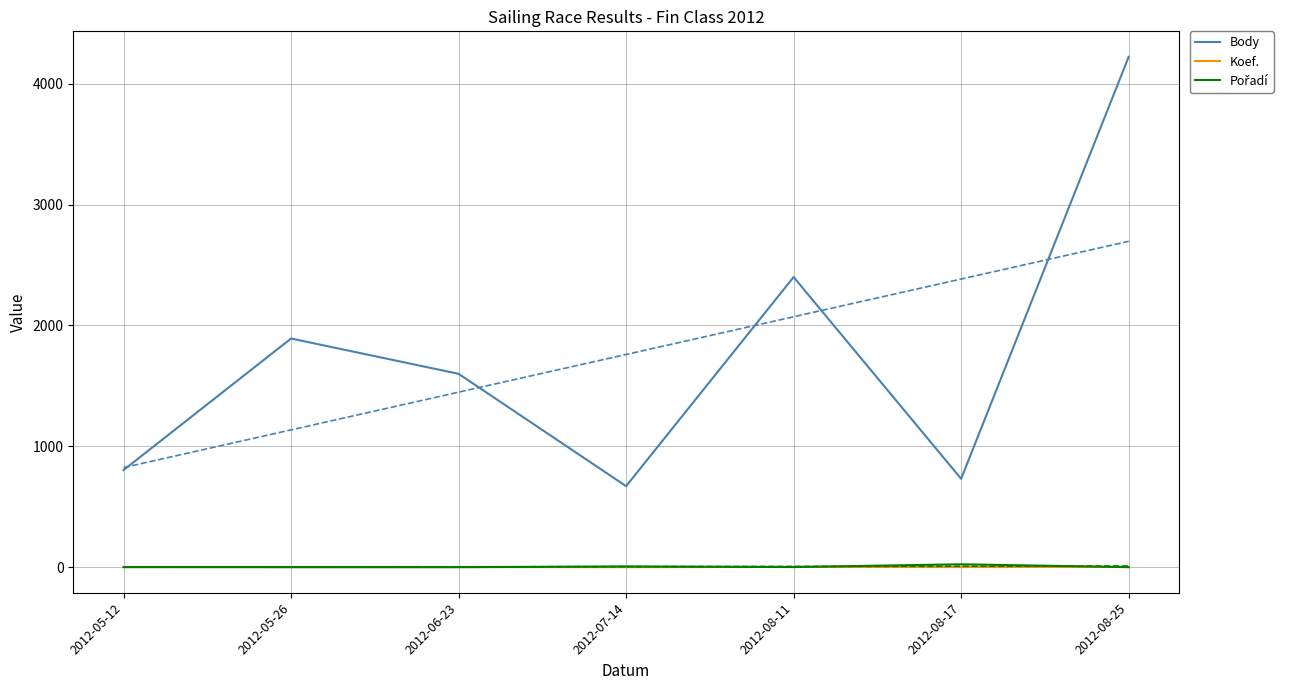

The Body series shows 1600 at 2012-06-23. True or false?

True